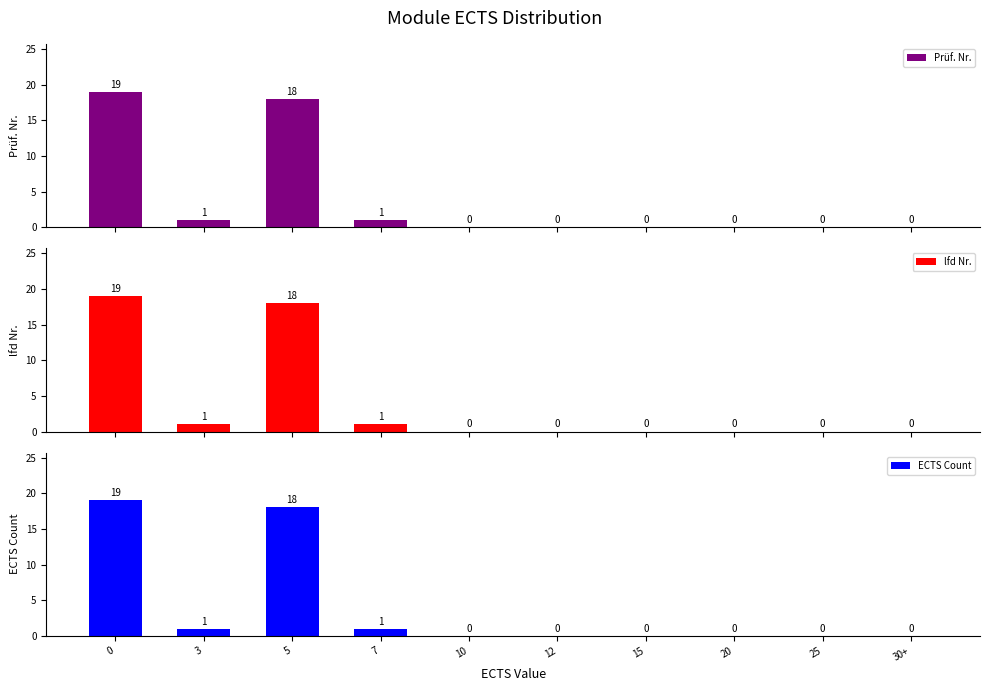

Reading left to right, list all the values displayed in this chart.

Prüf. Nr.: 19	1	18	1	0	0	0	0	0	0
lfd Nr.: 19	1	18	1	0	0	0	0	0	0
ECTS Count: 19	1	18	1	0	0	0	0	0	0